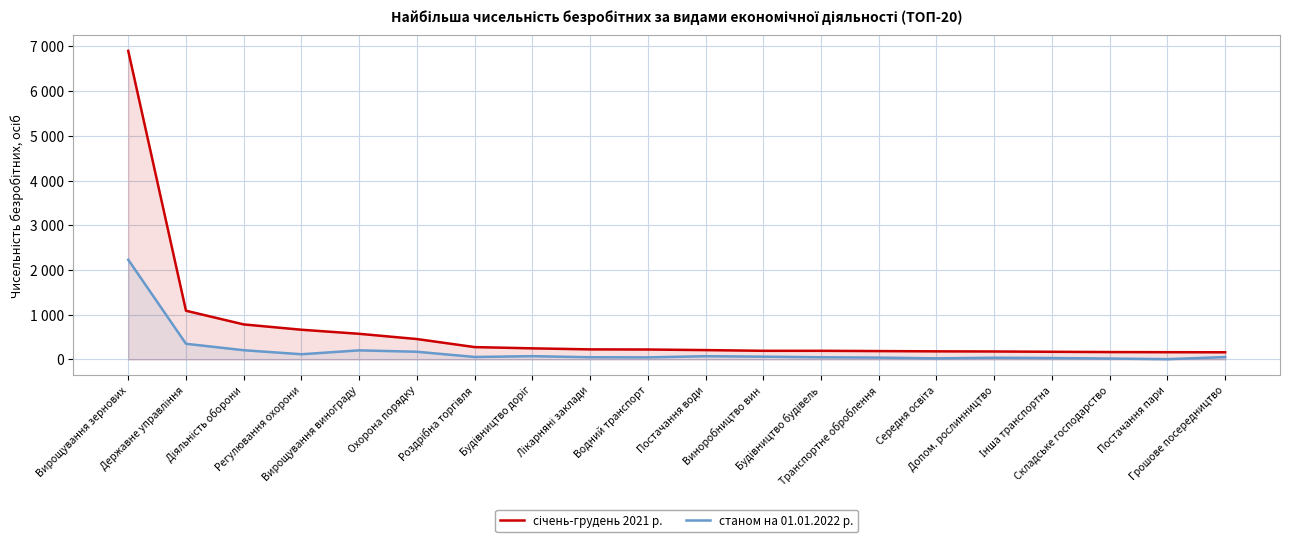

Rank the series by their average value, from lowest to highest.

станом на 01.01.2022 р., січень-грудень 2021 р.